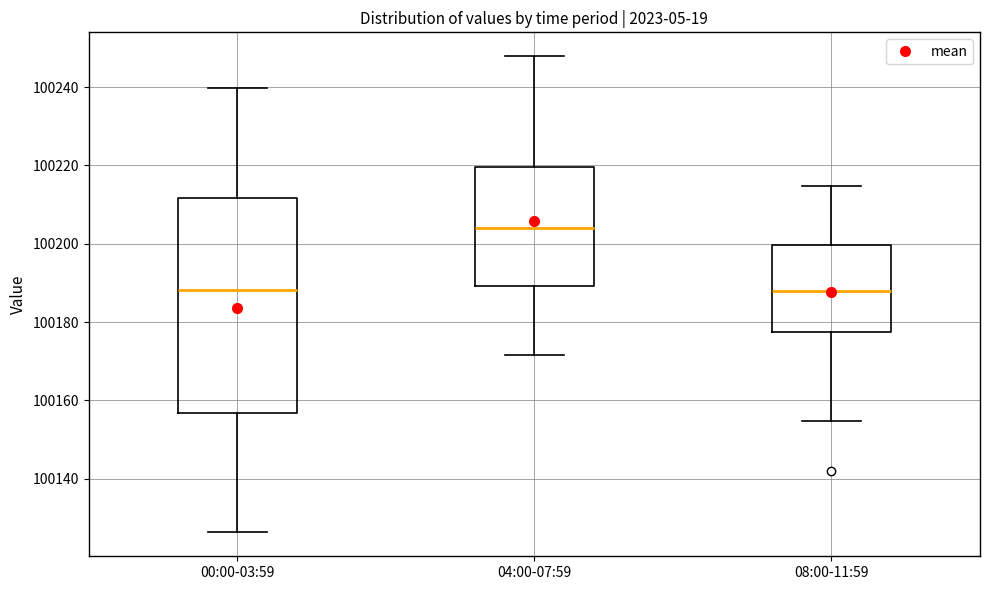

Which box is the tallest, from its lower edge to its upper edge?

00:00-03:59